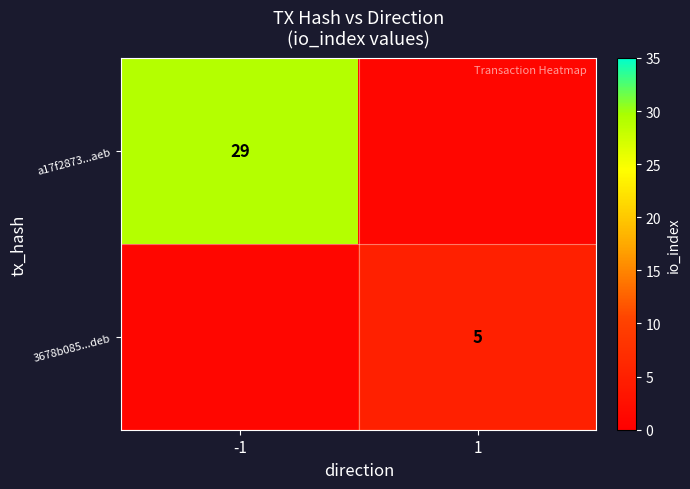

The a17f2873...aeb series shows 12 at -1. True or false?

False